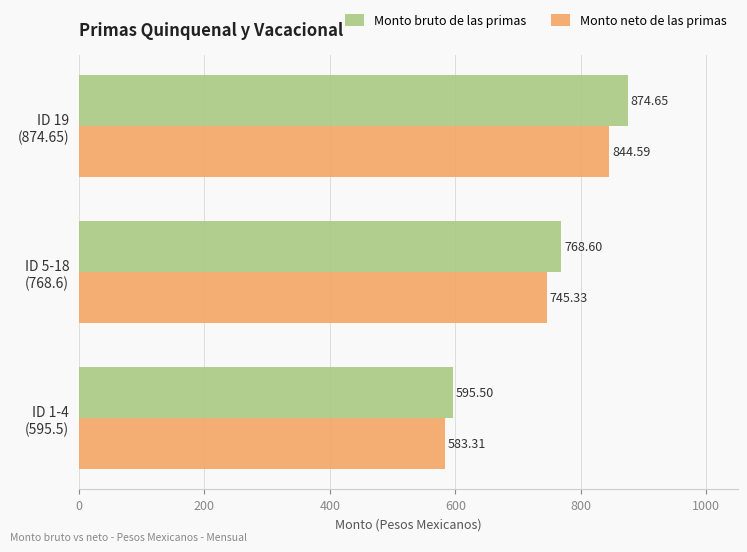

List the series in order of their overall mean, lowest first.

Monto neto de las primas, Monto bruto de las primas